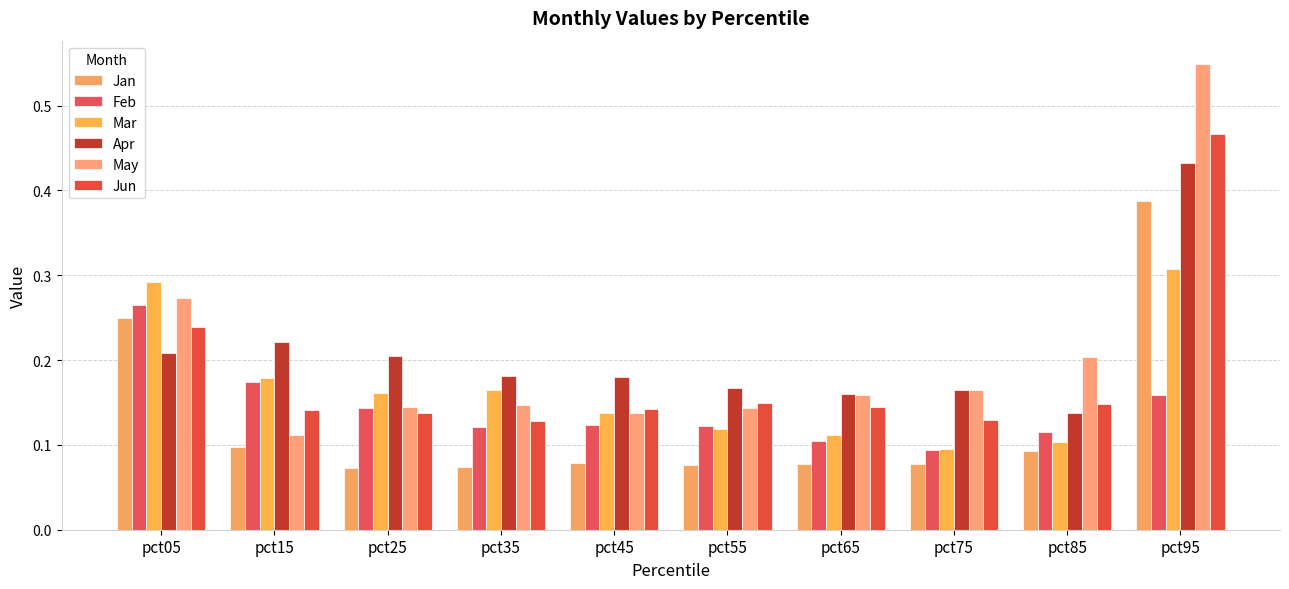

At pct05, list the series in order from smallest to largest.

Apr, Jun, Jan, Feb, May, Mar